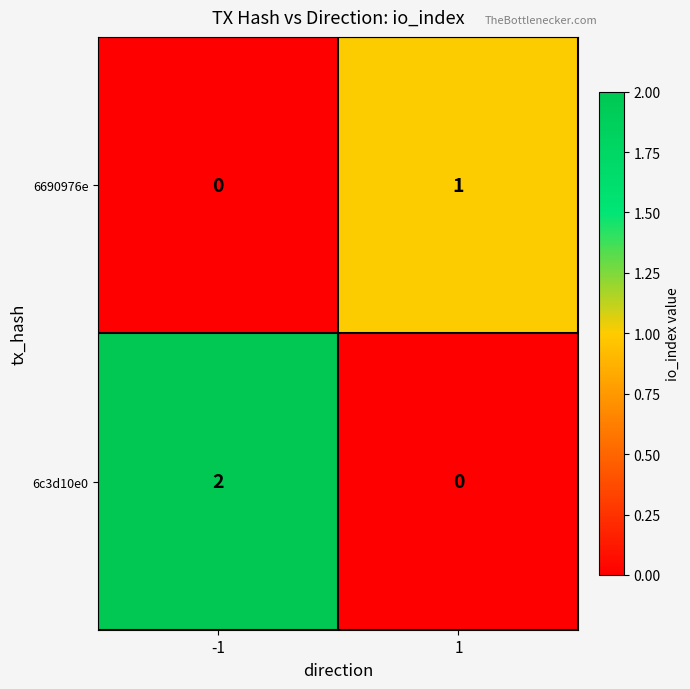

Rank the series by their average value, from lowest to highest.

6690976e, 6c3d10e0